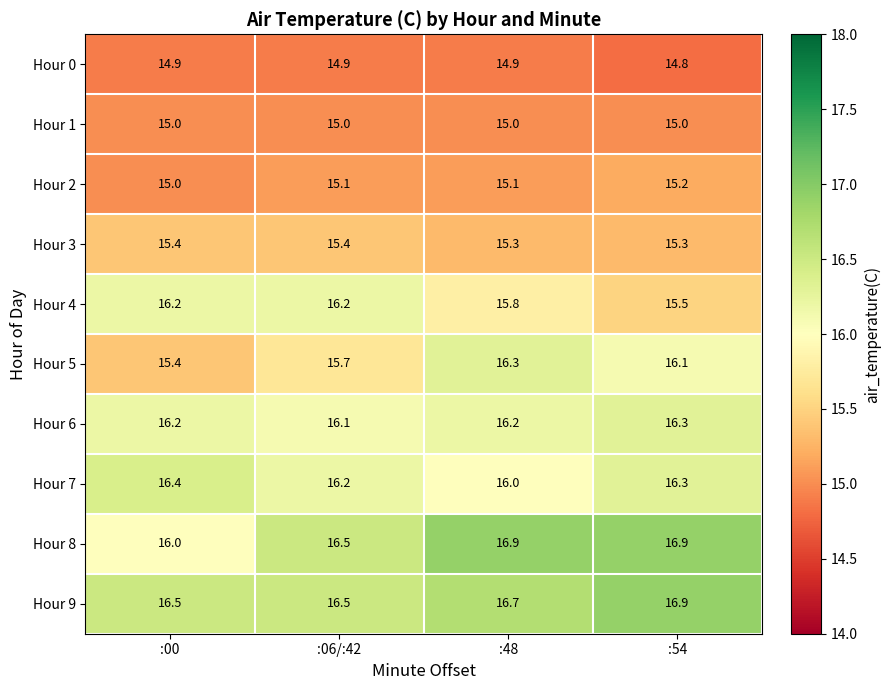

What is the smallest value displayed?

14.8